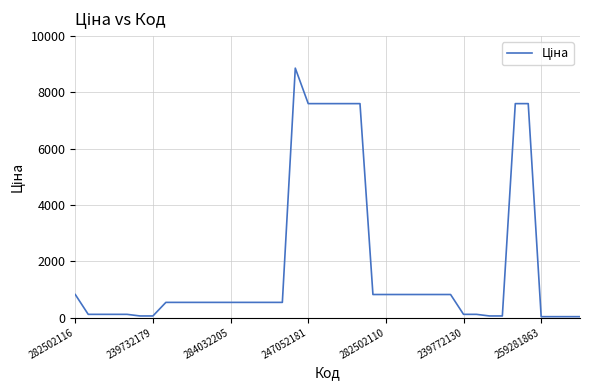

What is the difference between the second highest and minimum values?

7565.0